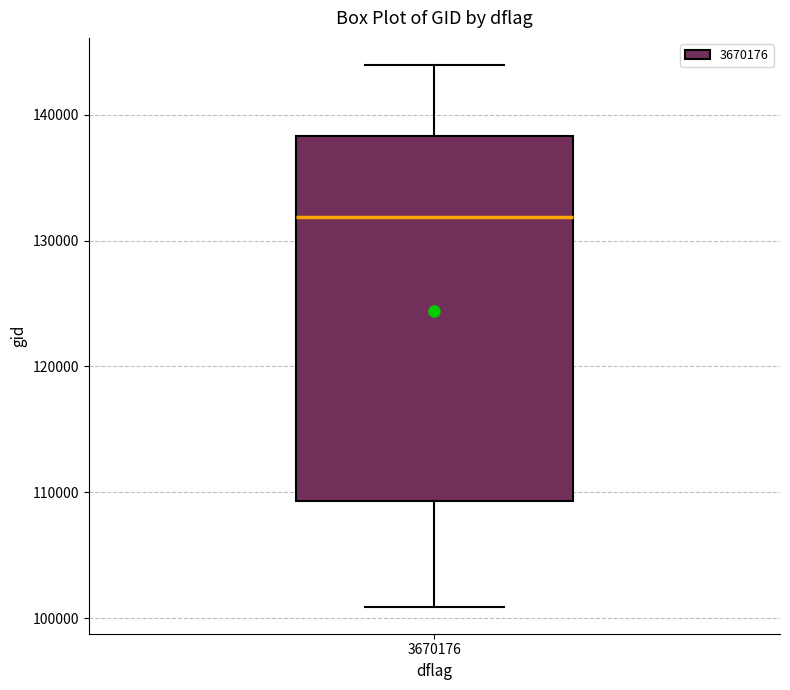

Transcribe this box plot: give where the median line is, the range the box spans, and where the two whiskers end, as read against the y-axis. The values are not printed on the chart, so give them approximately, as read against the axis.

median 132000, box 109000 to 138000, whiskers 101000 to 144000